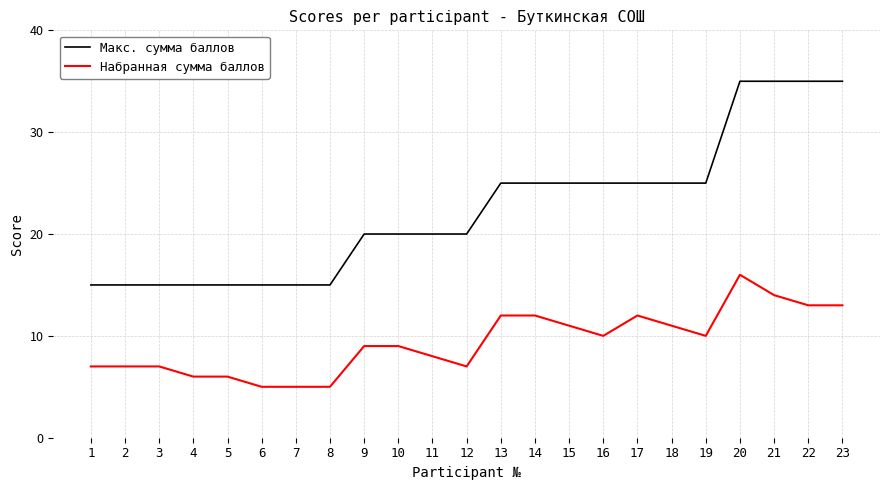

List the series in order of their peak value, highest first.

Макс. сумма баллов, Набранная сумма баллов